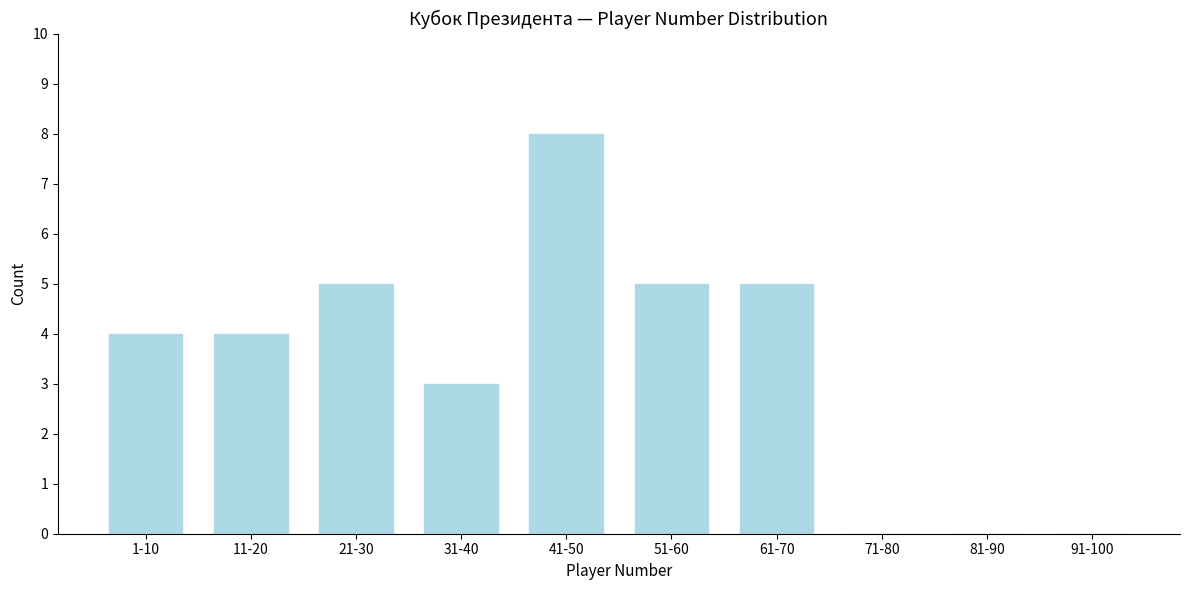

Reading left to right, extract all data points from this chart.

1-10=4	11-20=4	21-30=5	31-40=3	41-50=8	51-60=5	61-70=5	71-80=0	81-90=0	91-100=0